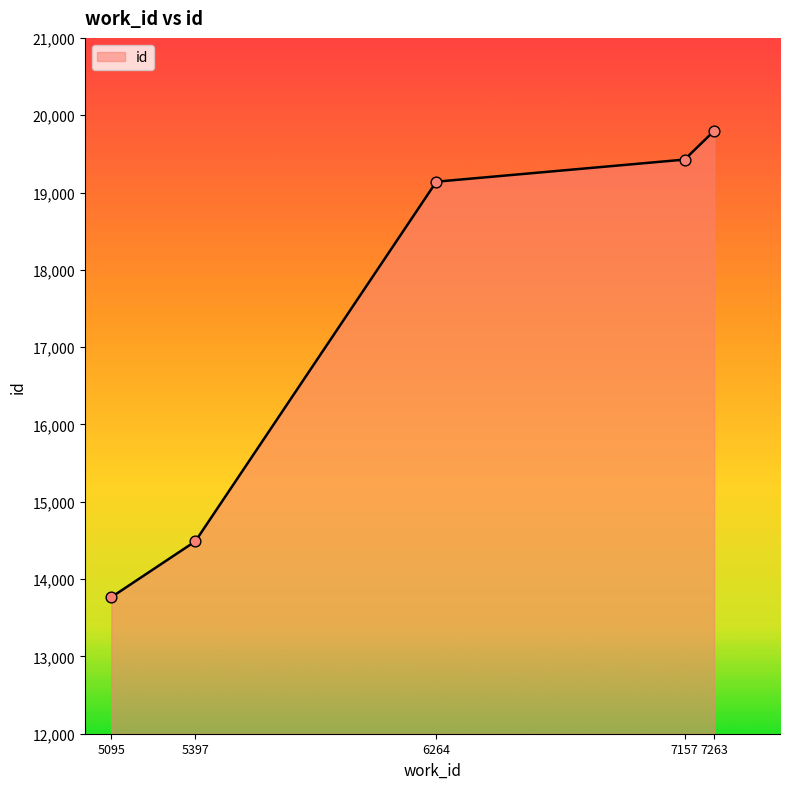

Between 6264 and 7263, which is larger?

7263